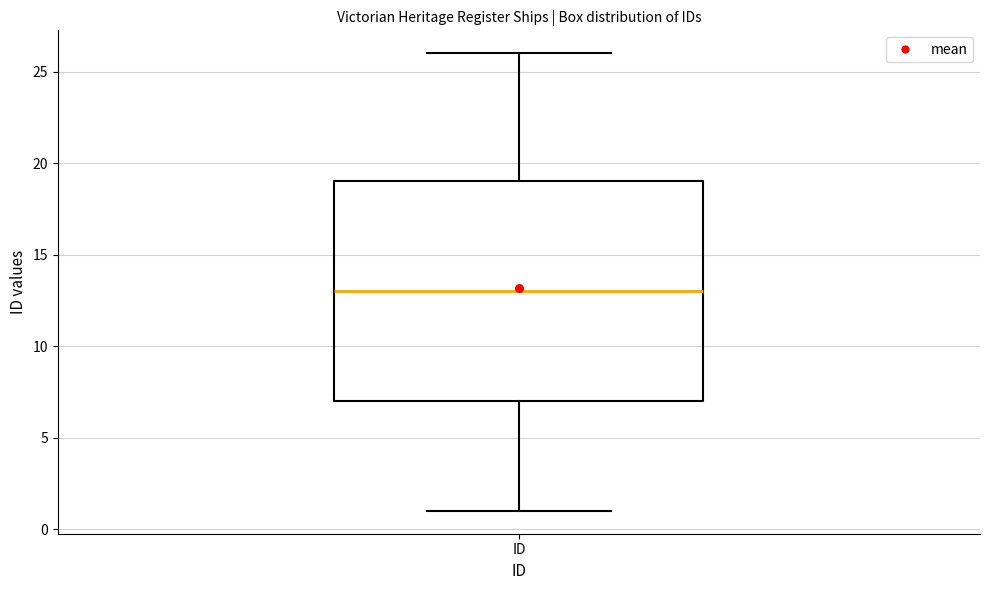

Where is the lower edge of the box for ID on the y-axis? The values are not printed on the chart, so give them approximately, as read against the axis.

7